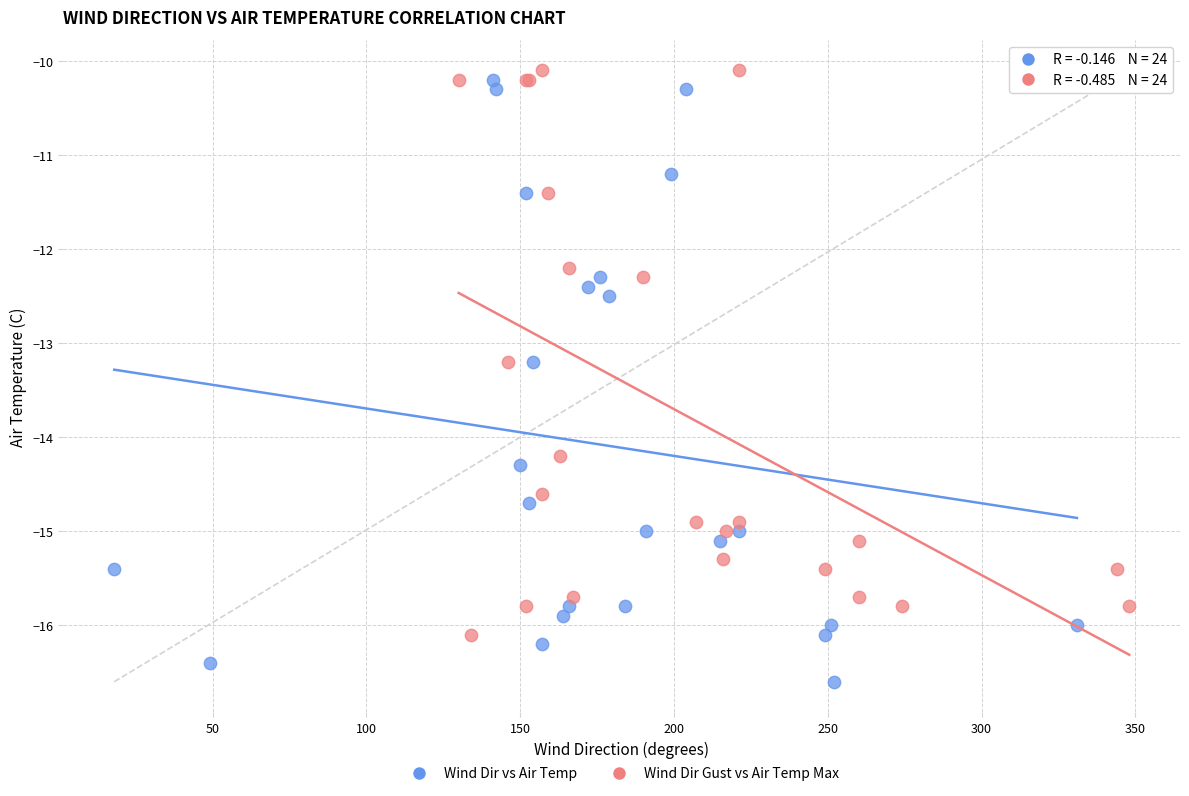

Which series has the largest Y range (max minus min)?

Wind Dir vs Air Temp